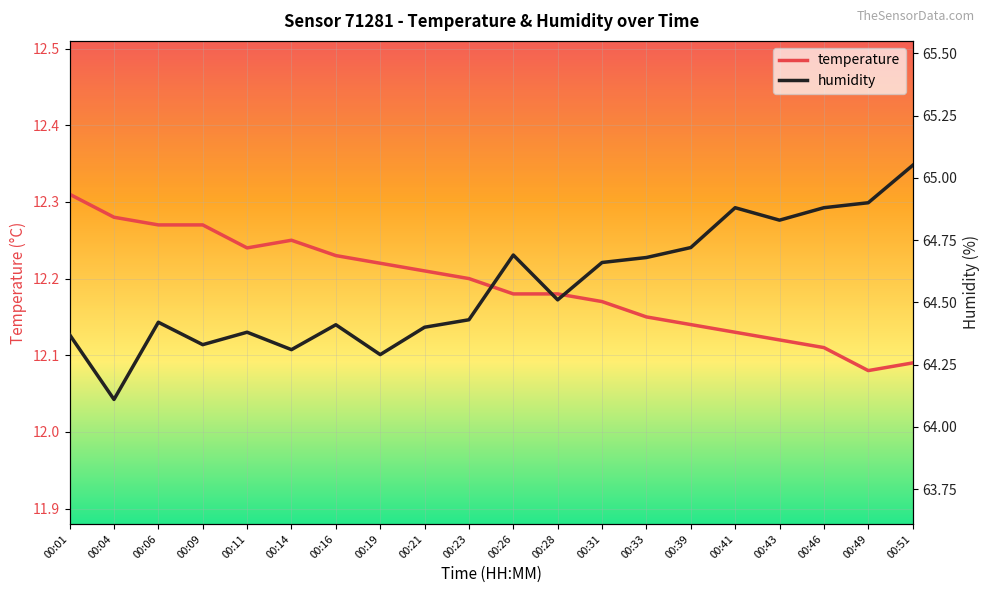

Rank the series at 00:28 from highest to lowest value.

humidity, temperature